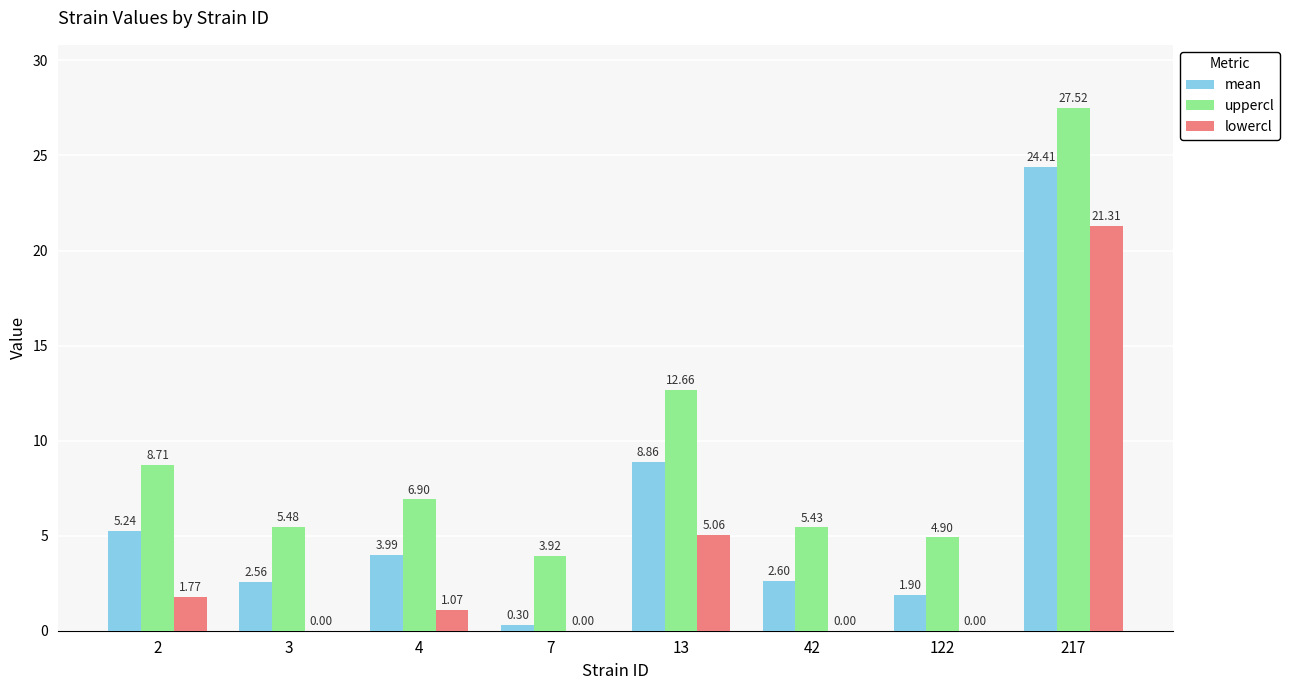

How many data points does each series have?

8